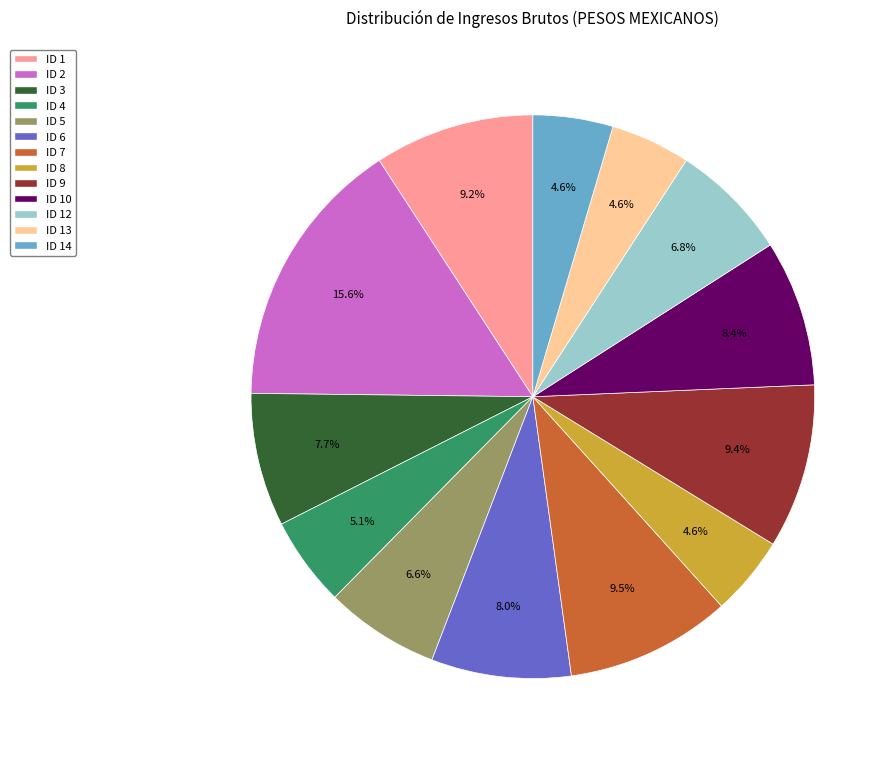

Which category has the biggest portion of the pie?

ID 2